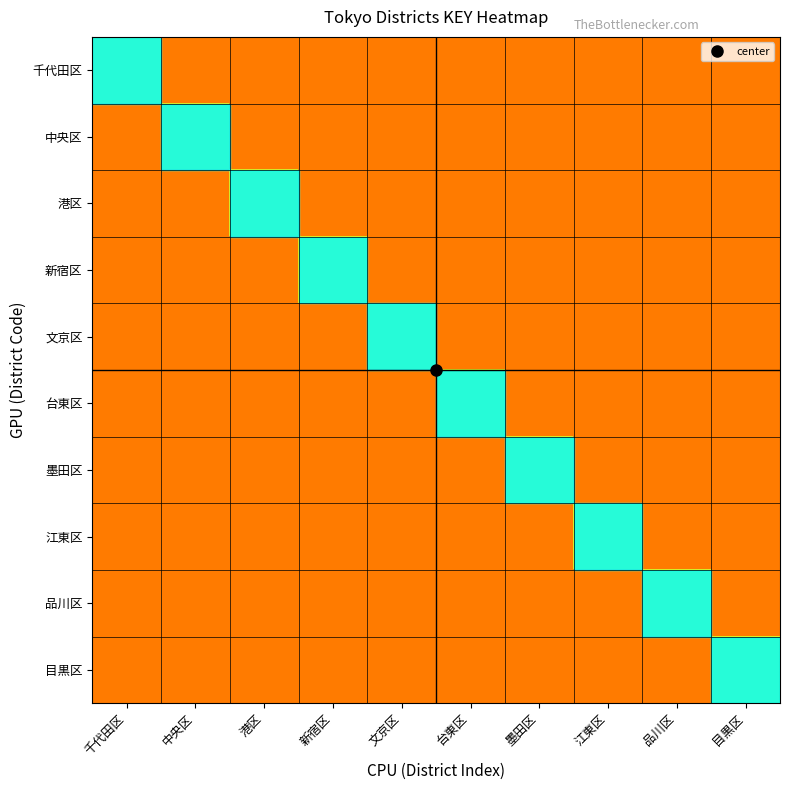

What is the greatest value displayed?

1311000000